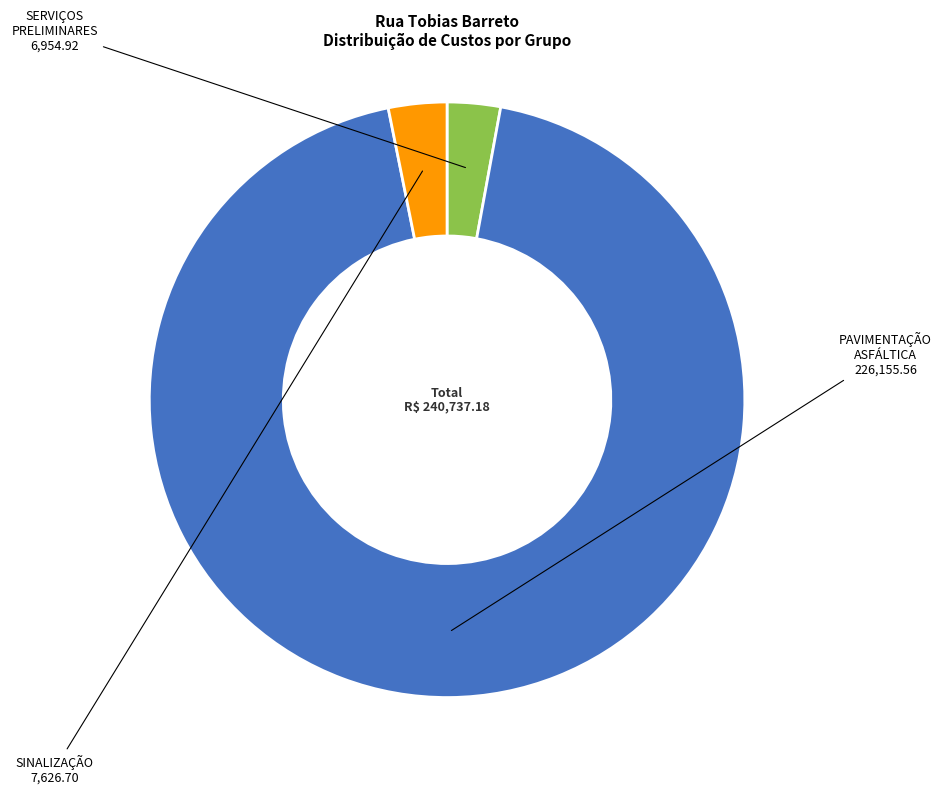

How many slices are in this pie chart?

3